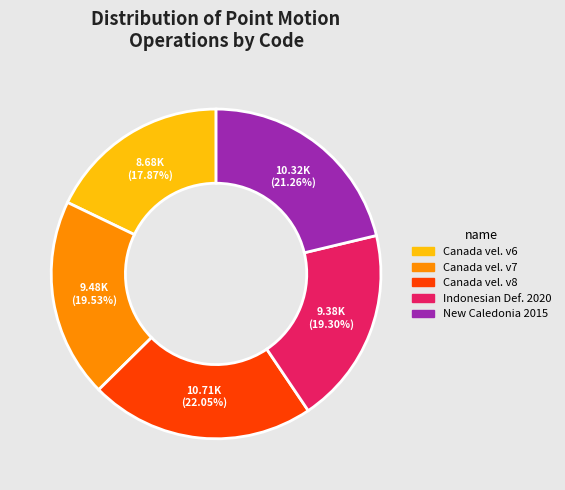

Combined, do Canada vel. v8 and Canada vel. v7 account for over 50%?

No